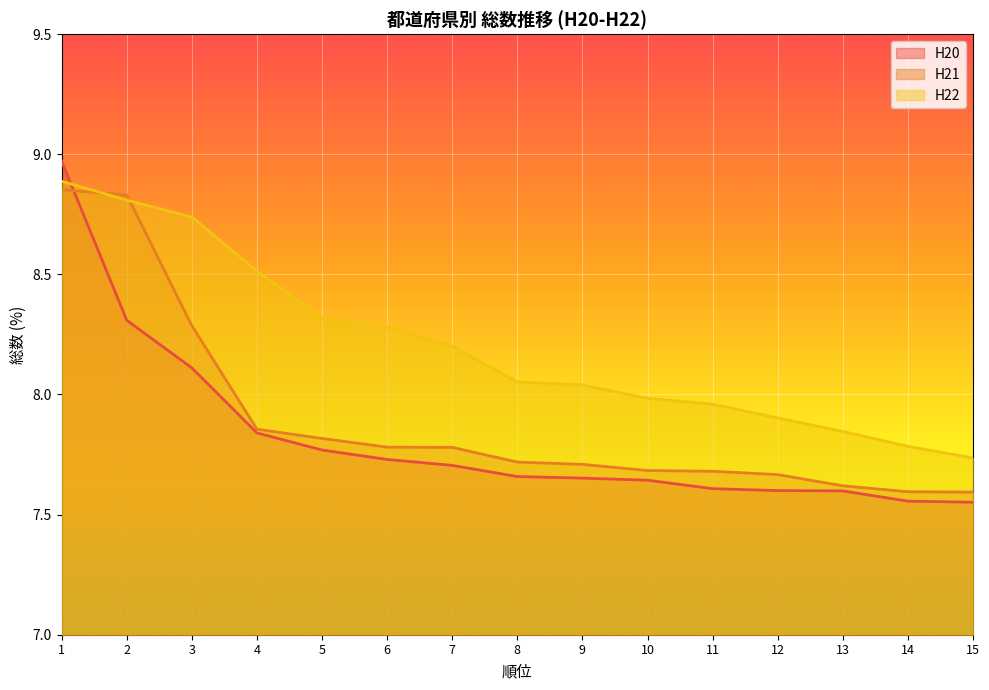

Which category has the highest value in the H22 series?

1